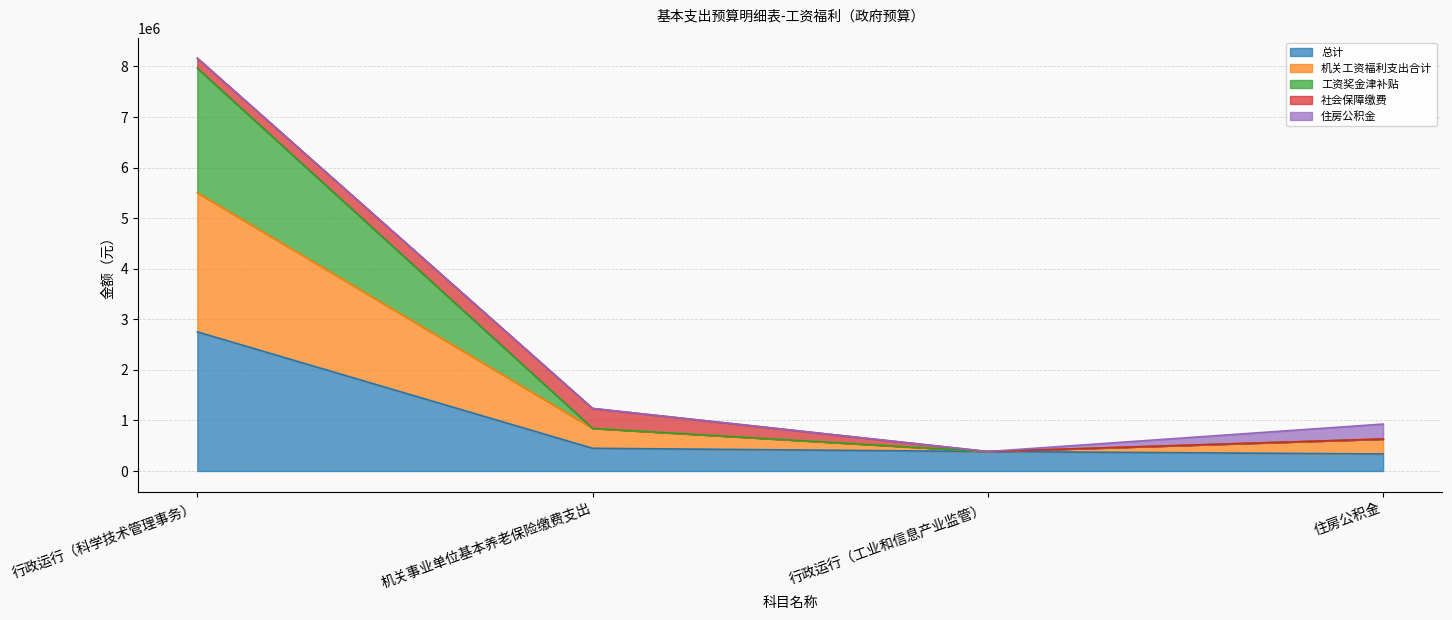

At which label is 总计 closest to 1543476?

机关事业单位基本养老保险缴费支出